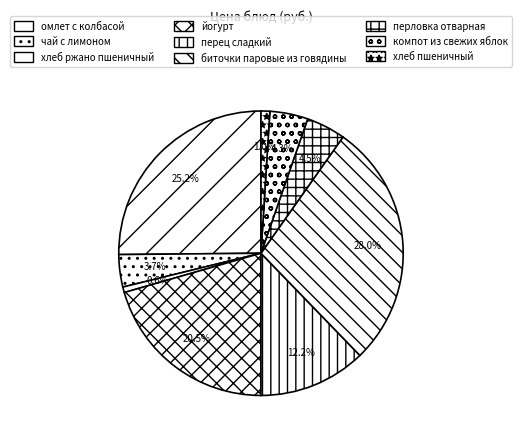

Rank the categories by value from lowest to highest.

хлеб ржано пшеничный, хлеб пшеничный, чай с лимоном, компот из свежих яблок, перловка отварная, перец сладкий, йогурт, омлет с колбасой, биточки паровые из говядины